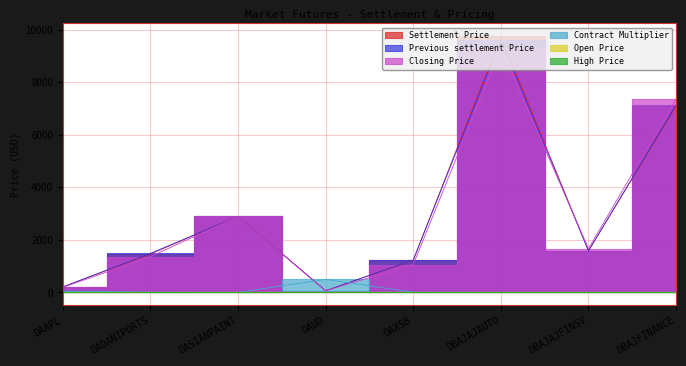

Reading left to right, what are all the values shown in this chart?

Settlement Price: 212.2	1460.8	2897.0	66.7	1228.5	9748.5	1588.2	7084.2
Previous settlement Price: 212.0	1486.7	2893.2	66.6	1238.5	9610.1	1580.2	7140.1
Closing Price: 192.7	1363.5	2892.9	65.0	1064.2	9296.5	1670.5	7362.6
Contract Multiplier: 50.0	10.0	5.0	500.0	10.0	1.0	1.0	5.0